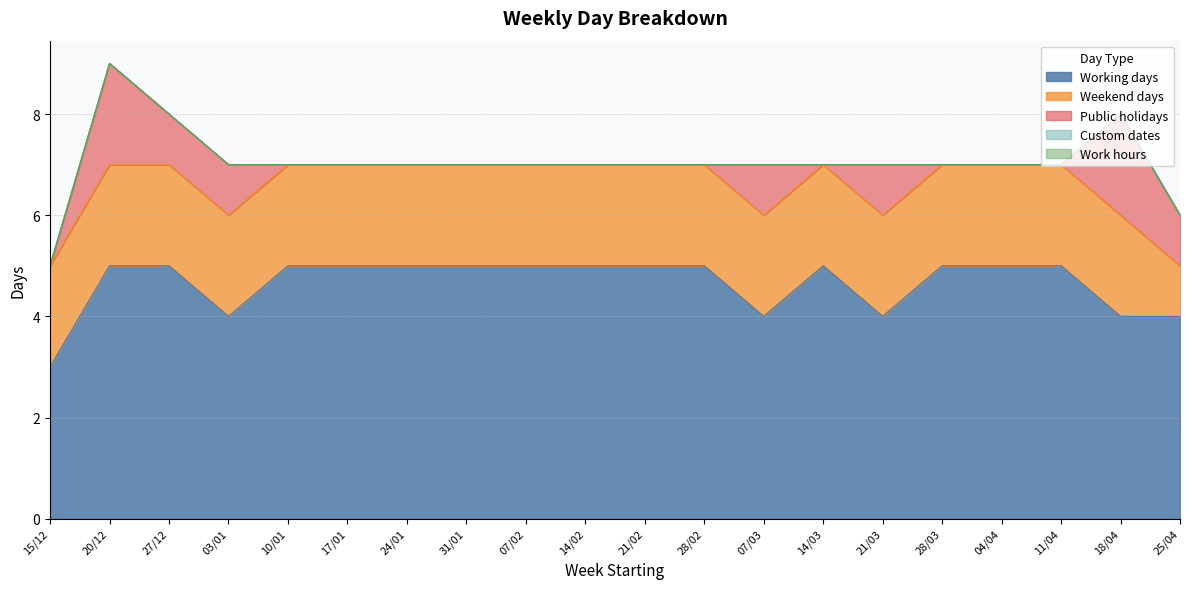

At how many categories does at least one series exceed 4?

14